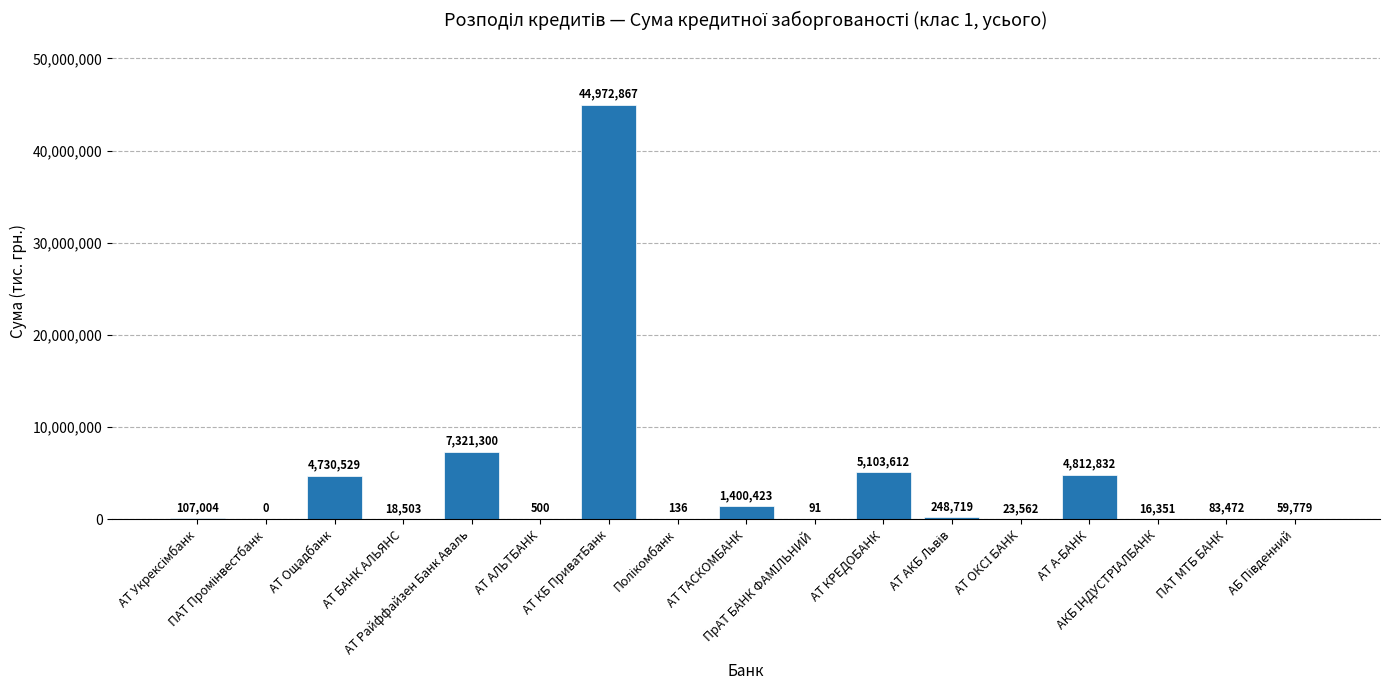

The value at АТ Райффайзен Банк Аваль is 7321299.9. True or false?

True